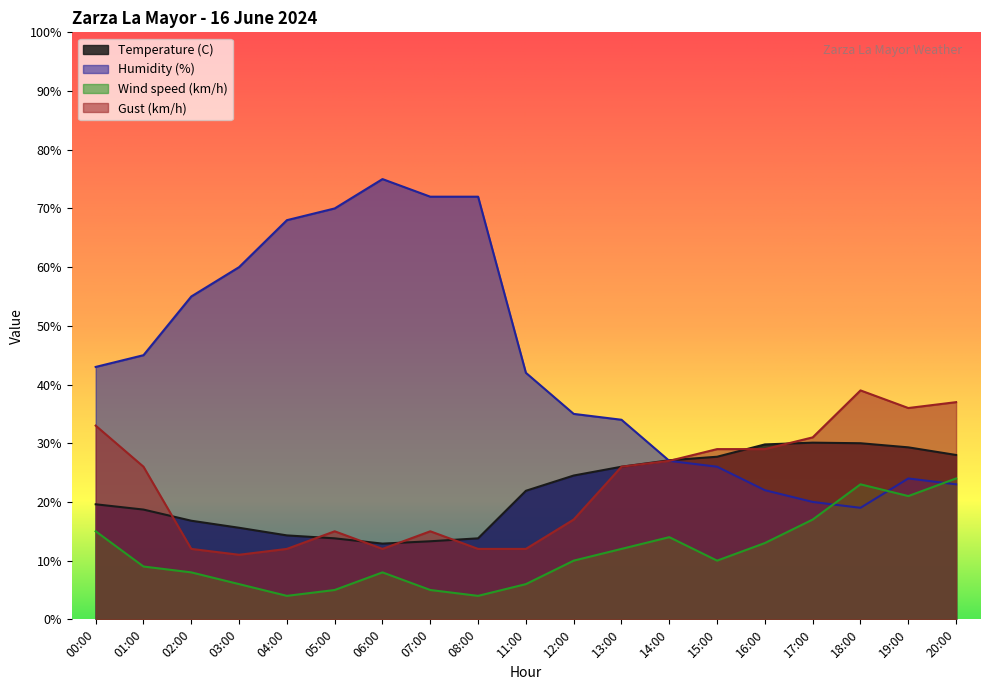

What is the difference between the maximum and minimum values in the Gust (km/h) series?

28.0